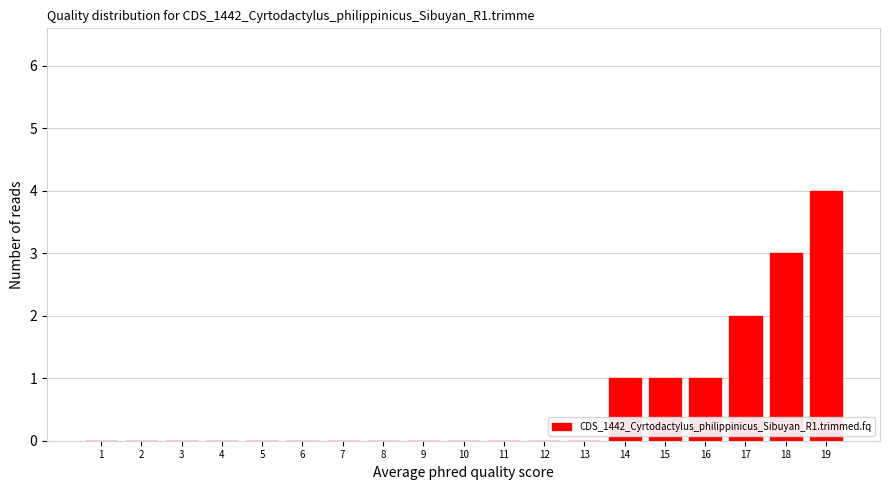

Reading left to right, list all the values displayed in this chart.

1=0	2=0	3=0	4=0	5=0	6=0	7=0	8=0	9=0	10=0	11=0	12=0	13=0	14=1	15=1	16=1	17=2	18=3	19=4